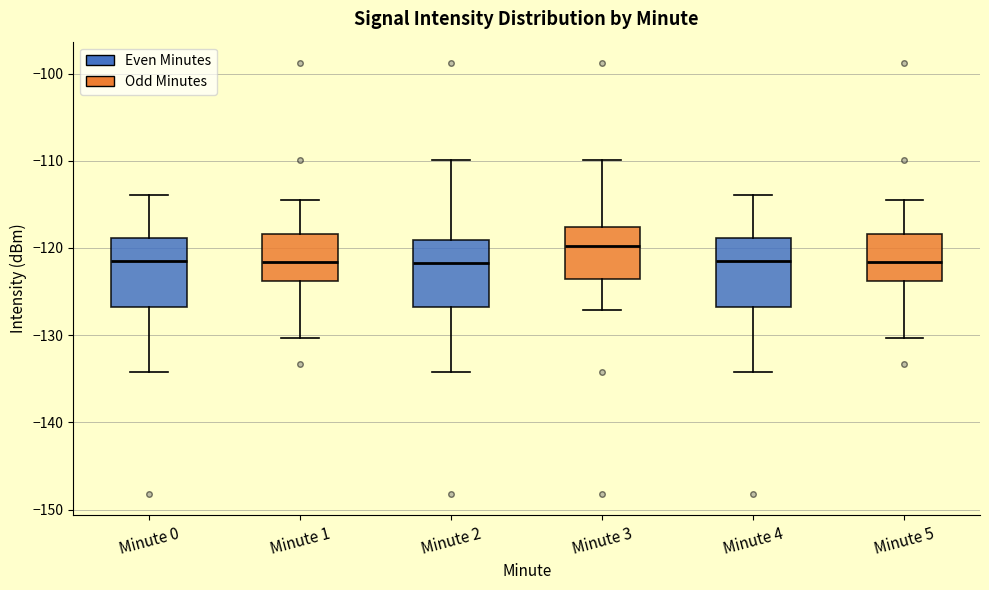

Which box's median line is the highest?

Minute 3